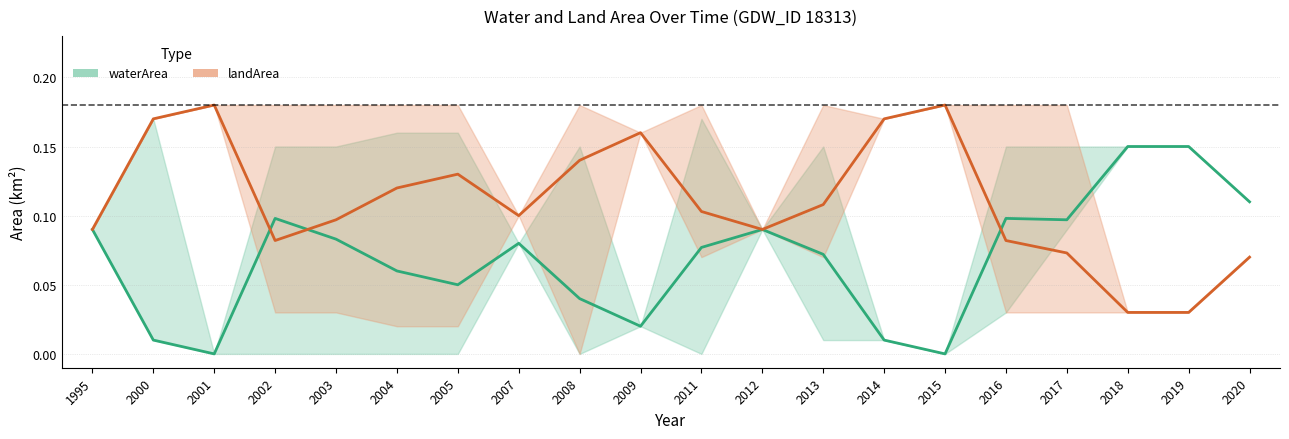

Reading right to left, transcribe all the data shown in this chart.

waterArea_mean: 2020=0.1	2019=0.1	2018=0.1	2017=0.1	2016=0.1	2015=0.0	2014=0.0	2013=0.1	2012=0.1	2011=0.1	2009=0.0	2008=0.0	2007=0.1	2005=0.1	2004=0.1	2003=0.1	2002=0.1	2001=0.0	2000=0.0	1995=0.1
waterArea_low: 2020=0.1	2019=0.1	2018=0.1	2017=0.1	2016=0.0	2015=0.0	2014=0.0	2013=0.0	2012=0.1	2011=0.0	2009=0.0	2008=0.0	2007=0.1	2005=0.0	2004=0.0	2003=0.0	2002=0.0	2001=0.0	2000=0.0	1995=0.1
waterArea_high: 2020=0.1	2019=0.1	2018=0.1	2017=0.1	2016=0.1	2015=0.0	2014=0.0	2013=0.1	2012=0.1	2011=0.2	2009=0.0	2008=0.1	2007=0.1	2005=0.2	2004=0.2	2003=0.1	2002=0.1	2001=0.0	2000=0.2	1995=0.1
landArea_mean: 2020=0.1	2019=0.0	2018=0.0	2017=0.1	2016=0.1	2015=0.2	2014=0.2	2013=0.1	2012=0.1	2011=0.1	2009=0.2	2008=0.1	2007=0.1	2005=0.1	2004=0.1	2003=0.1	2002=0.1	2001=0.2	2000=0.2	1995=0.1
landArea_low: 2020=0.1	2019=0.0	2018=0.0	2017=0.0	2016=0.0	2015=0.2	2014=0.2	2013=0.1	2012=0.1	2011=0.1	2009=0.2	2008=0.0	2007=0.1	2005=0.0	2004=0.0	2003=0.0	2002=0.0	2001=0.2	2000=0.2	1995=0.1
landArea_high: 2020=0.1	2019=0.0	2018=0.0	2017=0.2	2016=0.2	2015=0.2	2014=0.2	2013=0.2	2012=0.1	2011=0.2	2009=0.2	2008=0.2	2007=0.1	2005=0.2	2004=0.2	2003=0.2	2002=0.2	2001=0.2	2000=0.2	1995=0.1